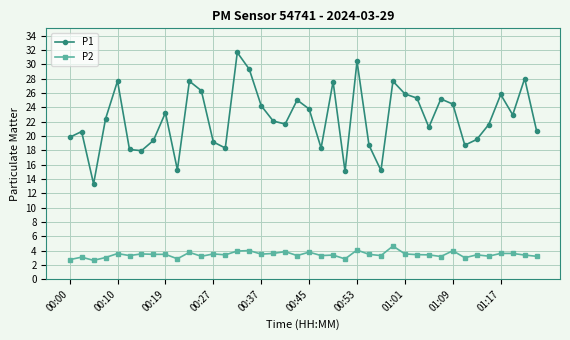

List the series in order of their overall mean, lowest first.

P2, P1